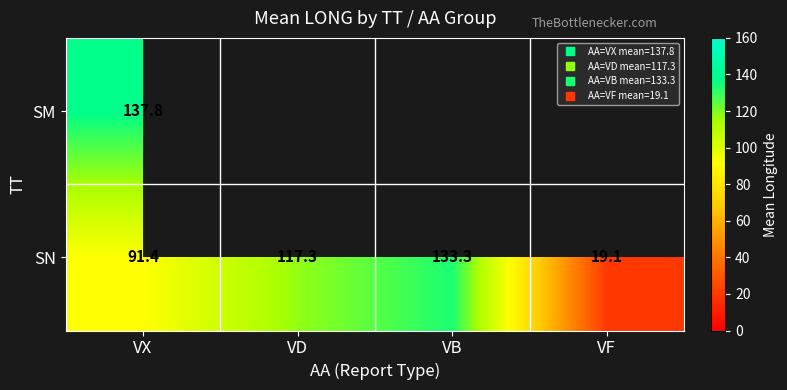

What is the spread (max minus min) of values at VX?

46.4